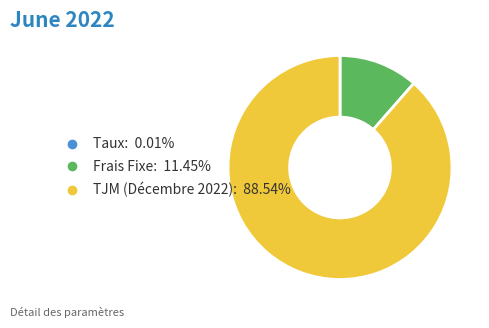

Is it true that TJM (Décembre 2022) is 89% of the pie?

True